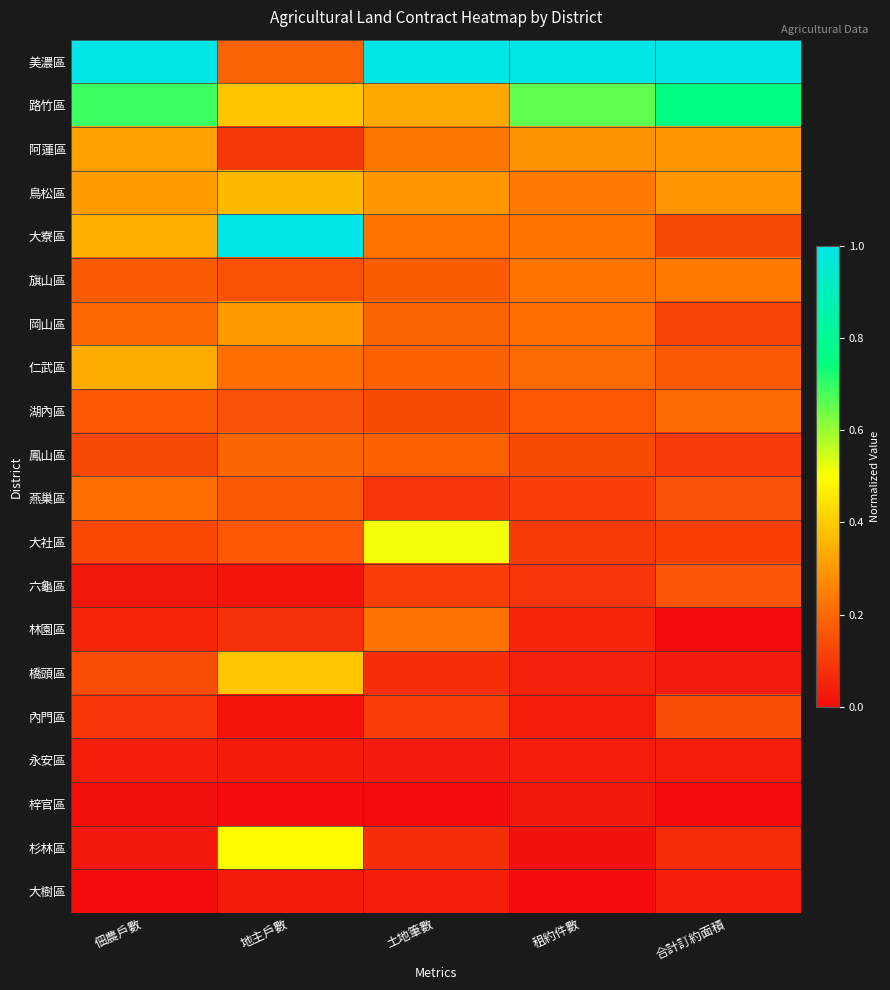

Reading left to right, list all the values displayed in this chart.

美濃區: 佃農戶數=1.0	地主戶數=0.2	土地筆數=1.0	租約件數=1.0	合計訂約面積=1.0
路竹區: 佃農戶數=0.7	地主戶數=0.4	土地筆數=0.3	租約件數=0.7	合計訂約面積=0.8
阿蓮區: 佃農戶數=0.3	地主戶數=0.1	土地筆數=0.2	租約件數=0.3	合計訂約面積=0.3
鳥松區: 佃農戶數=0.3	地主戶數=0.4	土地筆數=0.3	租約件數=0.2	合計訂約面積=0.3
大寮區: 佃農戶數=0.3	地主戶數=1.0	土地筆數=0.2	租約件數=0.2	合計訂約面積=0.1
旗山區: 佃農戶數=0.2	地主戶數=0.2	土地筆數=0.2	租約件數=0.2	合計訂約面積=0.2
岡山區: 佃農戶數=0.2	地主戶數=0.3	土地筆數=0.2	租約件數=0.2	合計訂約面積=0.1
仁武區: 佃農戶數=0.3	地主戶數=0.2	土地筆數=0.2	租約件數=0.2	合計訂約面積=0.2
湖內區: 佃農戶數=0.2	地主戶數=0.2	土地筆數=0.1	租約件數=0.2	合計訂約面積=0.2
鳳山區: 佃農戶數=0.1	地主戶數=0.2	土地筆數=0.2	租約件數=0.1	合計訂約面積=0.1
燕巢區: 佃農戶數=0.2	地主戶數=0.2	土地筆數=0.1	租約件數=0.1	合計訂約面積=0.2
大社區: 佃農戶數=0.1	地主戶數=0.2	土地筆數=0.5	租約件數=0.1	合計訂約面積=0.1
六龜區: 佃農戶數=0.0	地主戶數=0.0	土地筆數=0.1	租約件數=0.1	合計訂約面積=0.2
林園區: 佃農戶數=0.1	地主戶數=0.1	土地筆數=0.2	租約件數=0.1	合計訂約面積=0.0
橋頭區: 佃農戶數=0.1	地主戶數=0.4	土地筆數=0.1	租約件數=0.0	合計訂約面積=0.0
內門區: 佃農戶數=0.1	地主戶數=0.0	土地筆數=0.1	租約件數=0.0	合計訂約面積=0.1
永安區: 佃農戶數=0.0	地主戶數=0.0	土地筆數=0.0	租約件數=0.0	合計訂約面積=0.0
梓官區: 佃農戶數=0.0	地主戶數=0.0	土地筆數=0.0	租約件數=0.0	合計訂約面積=0.0
杉林區: 佃農戶數=0.0	地主戶數=0.5	土地筆數=0.1	租約件數=0.0	合計訂約面積=0.1
大樹區: 佃農戶數=0.0	地主戶數=0.0	土地筆數=0.0	租約件數=0.0	合計訂約面積=0.0